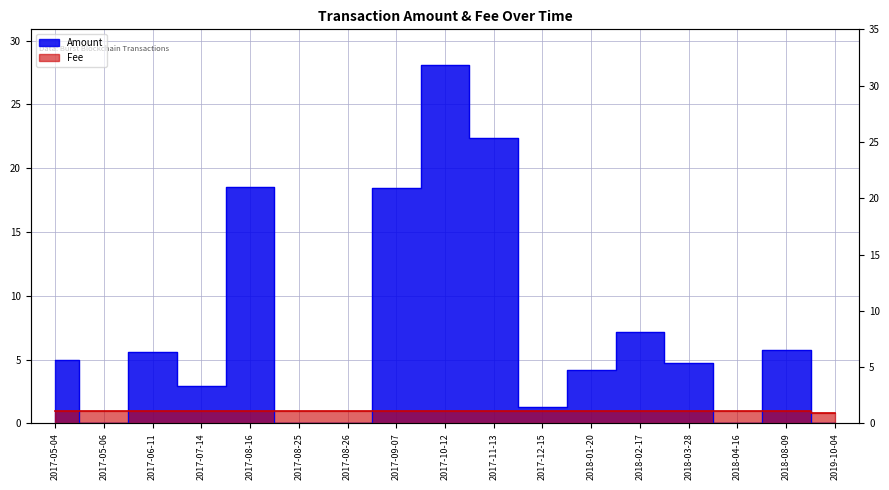

What is the sum of all Fee values?

16.8